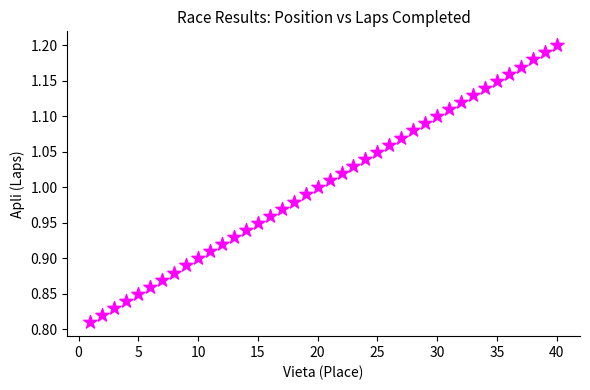

What is the range of X values (max minus min)?

39.0